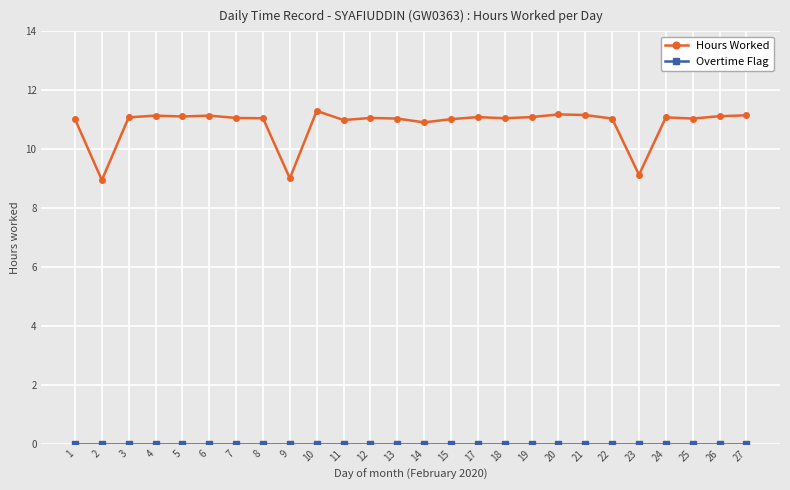

Count the number of data series in this chart.

2